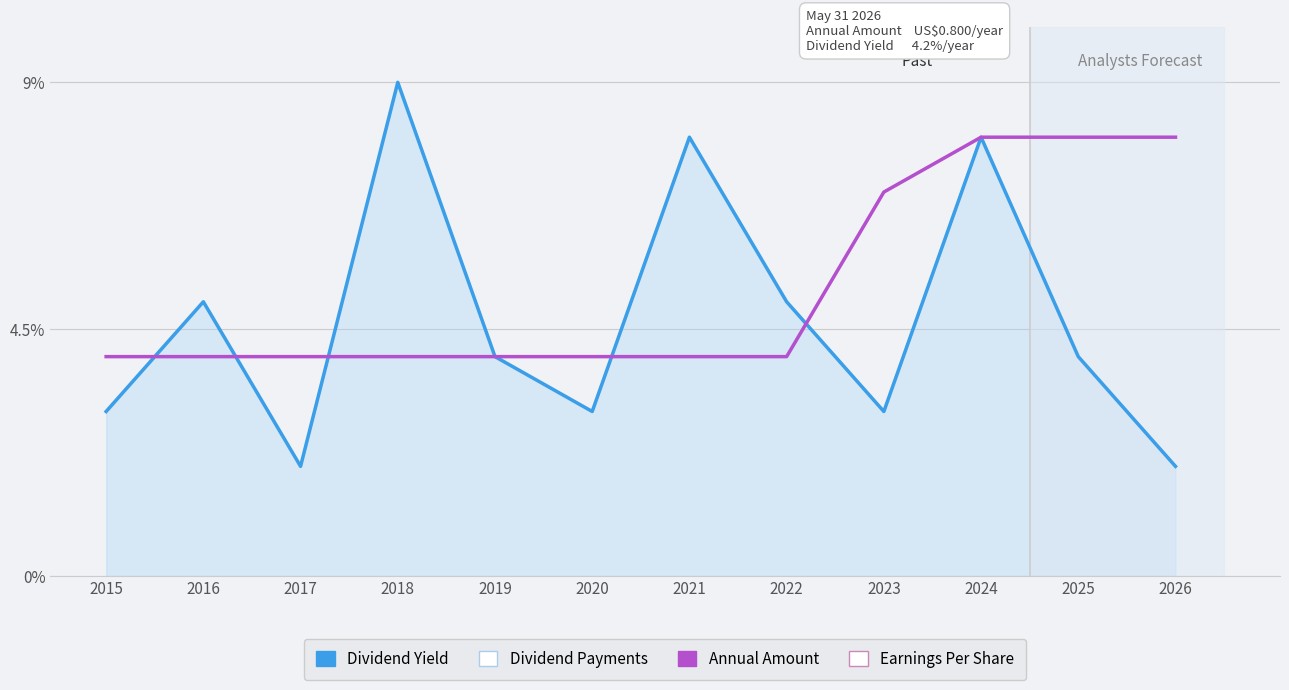

True or false: Dividend Yield has a value of 9 at 2018.

True